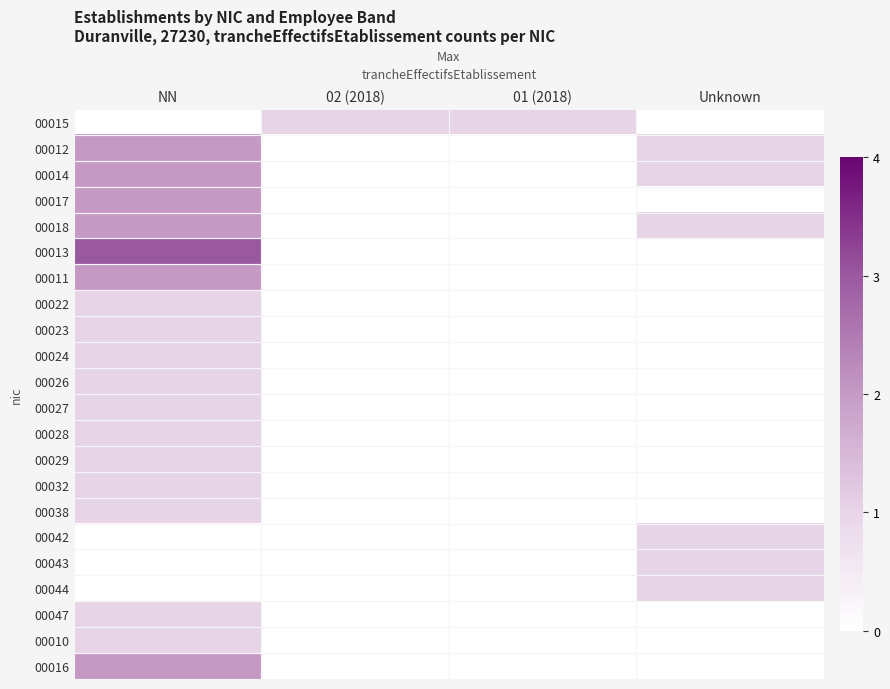

What is the difference between the maximum and second lowest values in the 00023 series?

1